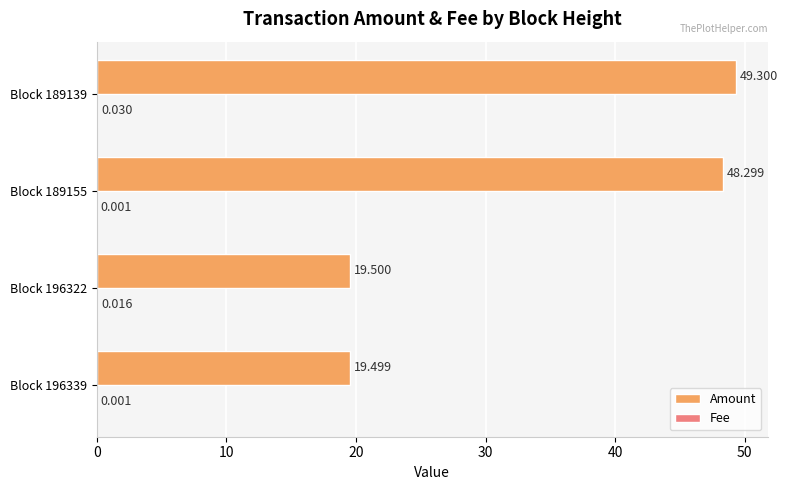

Between Block 196322 and Block 189155, which series saw the biggest shift?

Amount